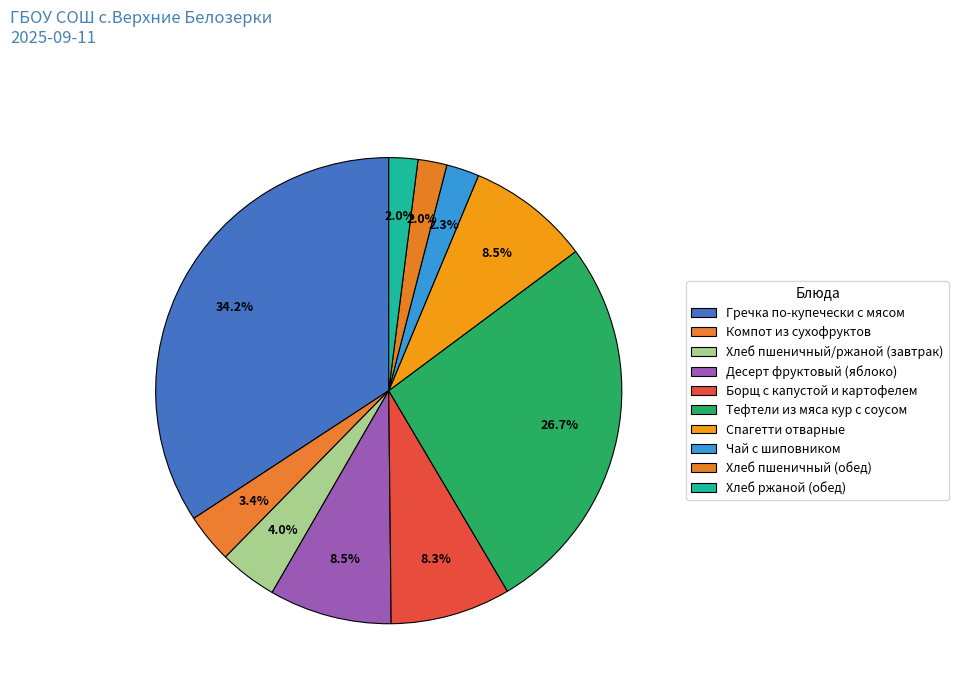

What is the smallest slice in the pie chart?

Хлеб пшеничный (обед)